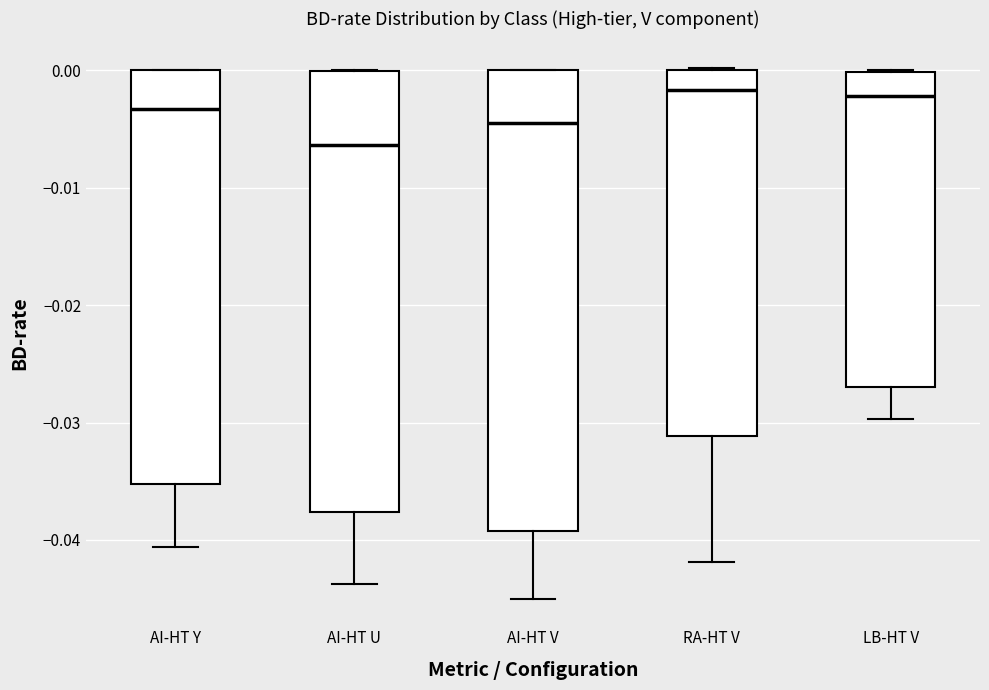

Where is the lower edge of the box for AI-HT U on the y-axis? The values are not printed on the chart, so give them approximately, as read against the axis.

-0.038